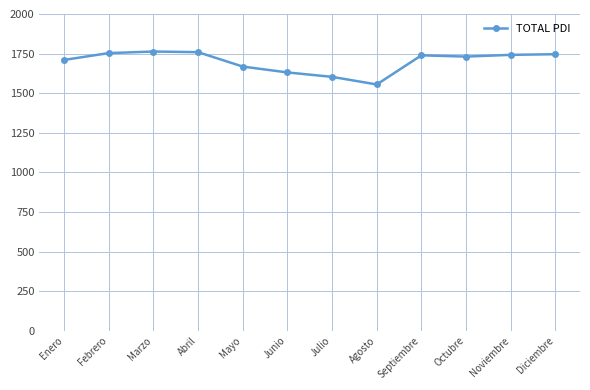

What is the approximate value at Julio?

1603